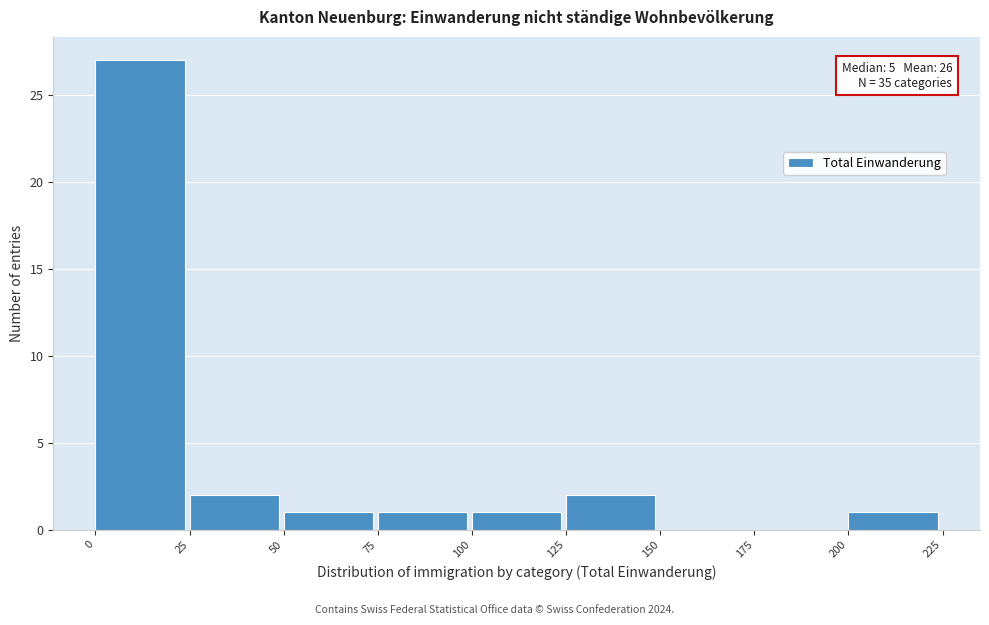

Over which range of the x-axis is the bar tallest?

0 to 25